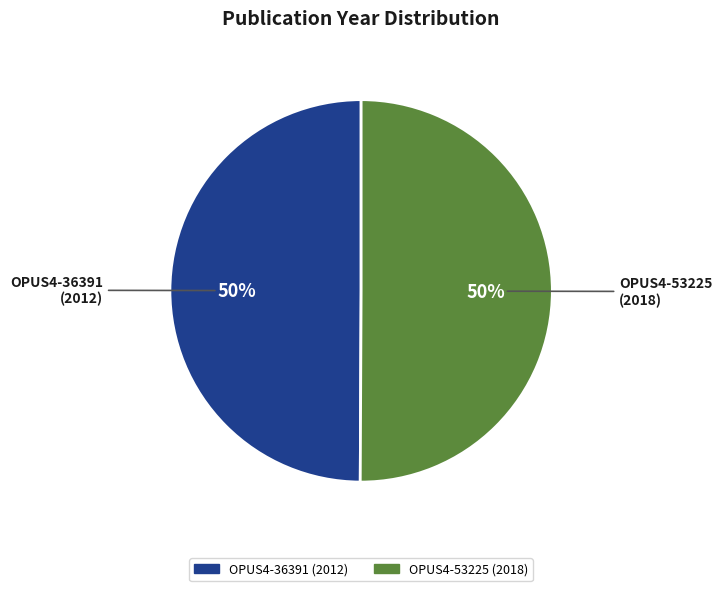

Is it true that OPUS4-36391 is 55% of the pie?

False